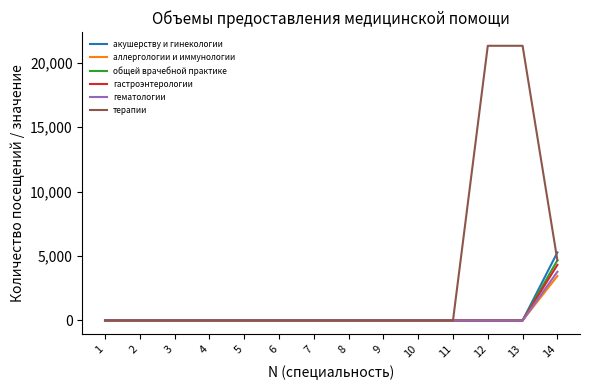

True or false: терапии has a value of 0 at 5.

True